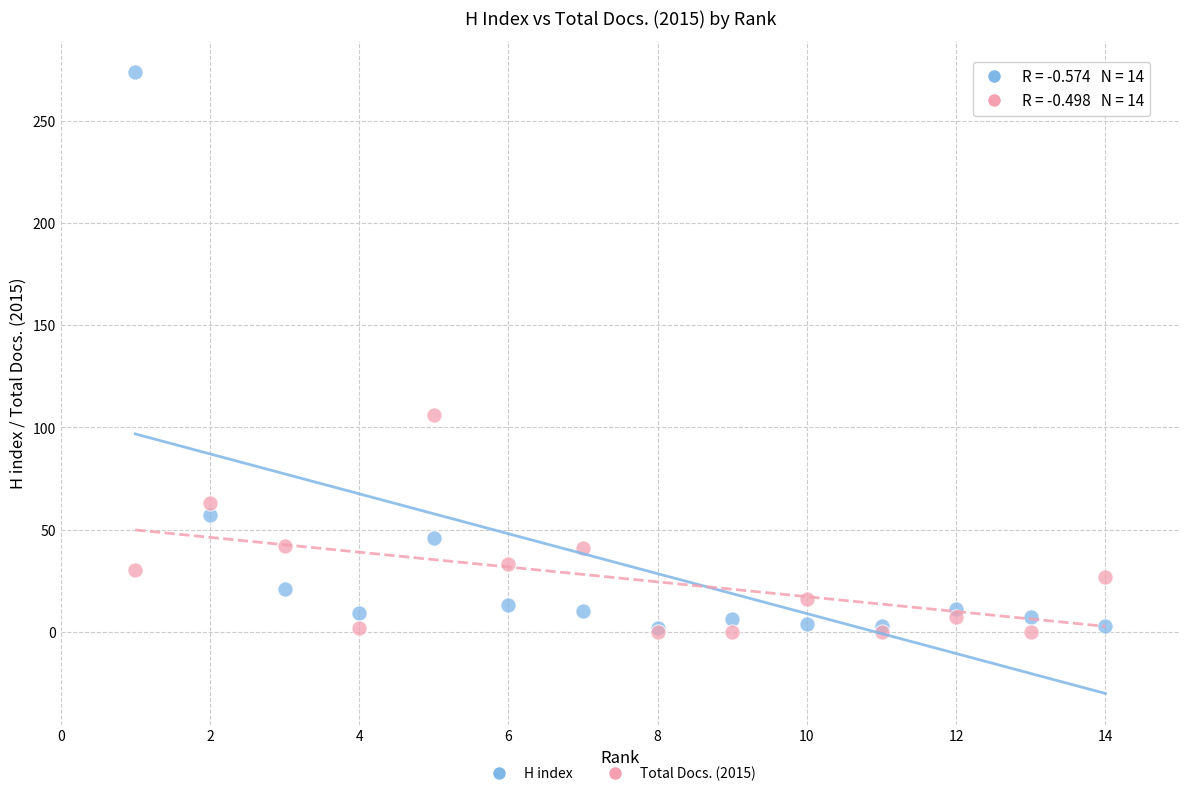

In the H index series, what Y value is closest to 138?

57